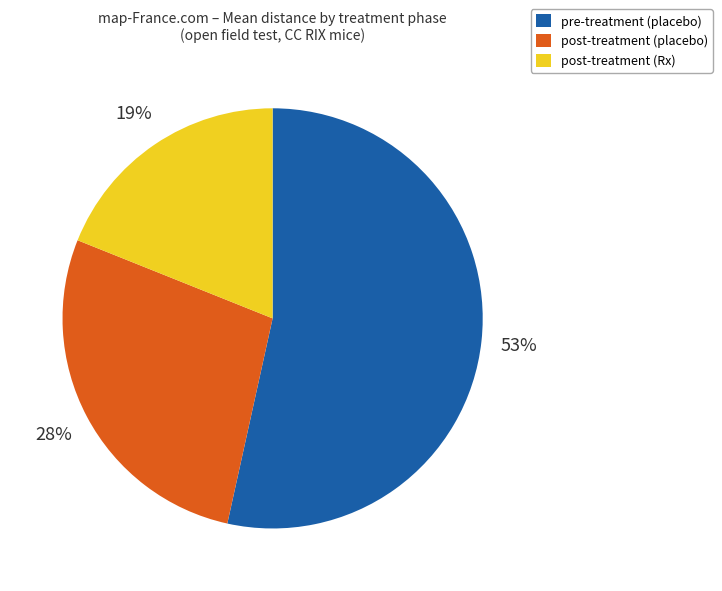

Between post-treatment (Rx) and pre-treatment (placebo), which is larger?

pre-treatment (placebo)